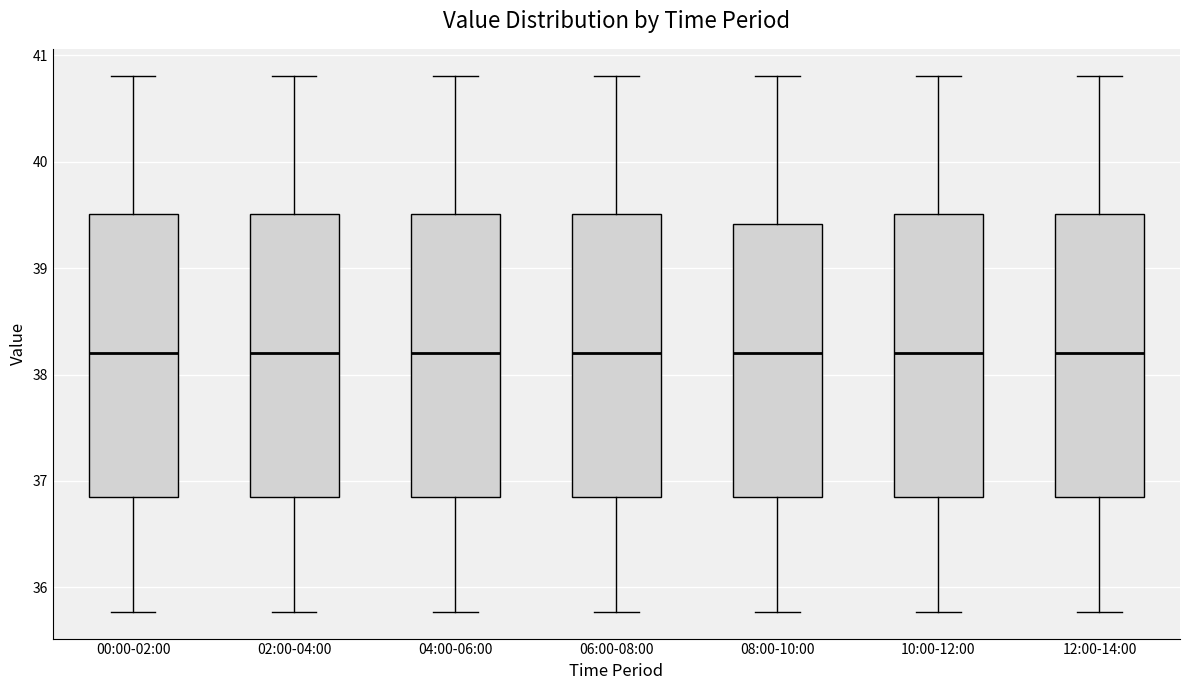

Where does the median line of the box for 10:00-12:00 sit on the y-axis? The values are not printed on the chart, so give them approximately, as read against the axis.

38.2